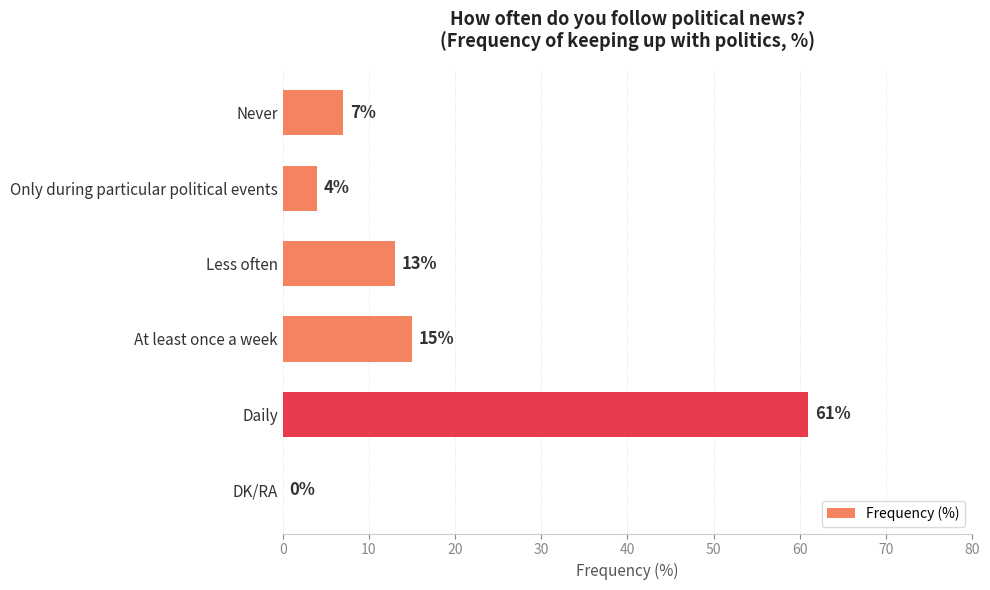

True or false: the data shows 13 at Less often.

True